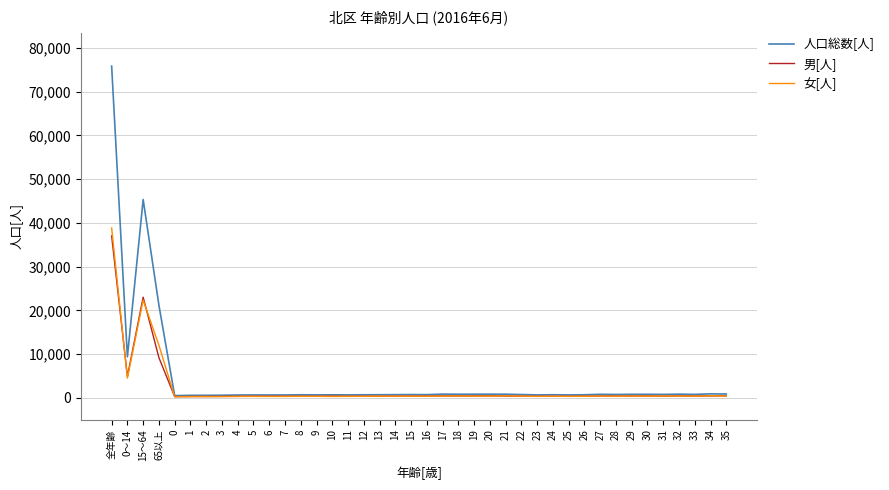

At which category is the sum across all series the highest?

全年齢